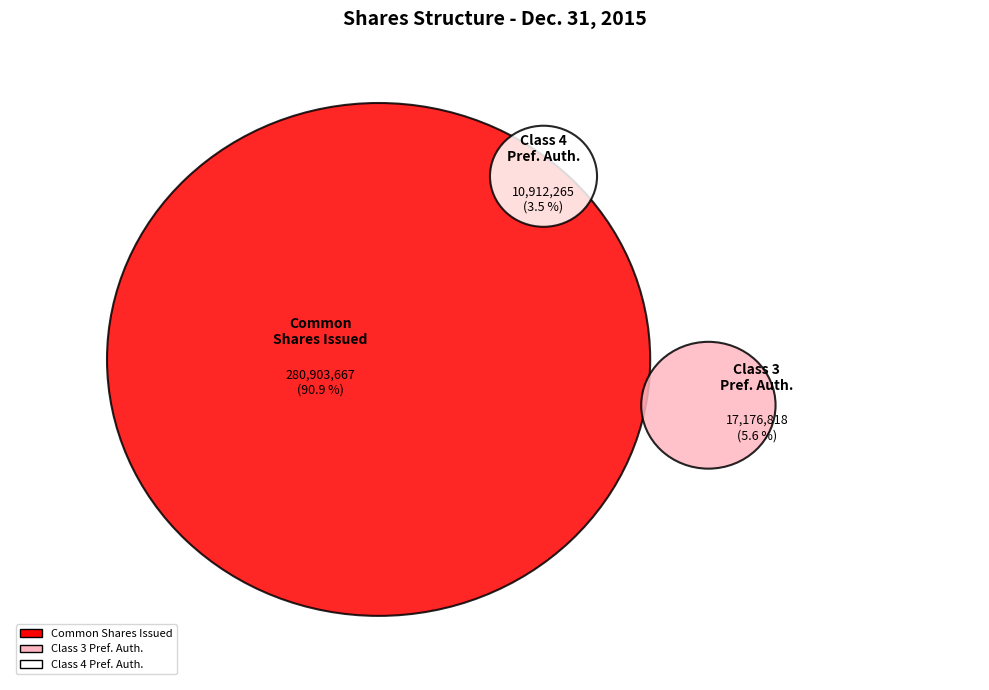

Approximately how many times larger is the value at Redeemable preferred stock (Class 3), shares authorized compared to Redeemable preferred stock (Class 4), shares authorized?

1.6